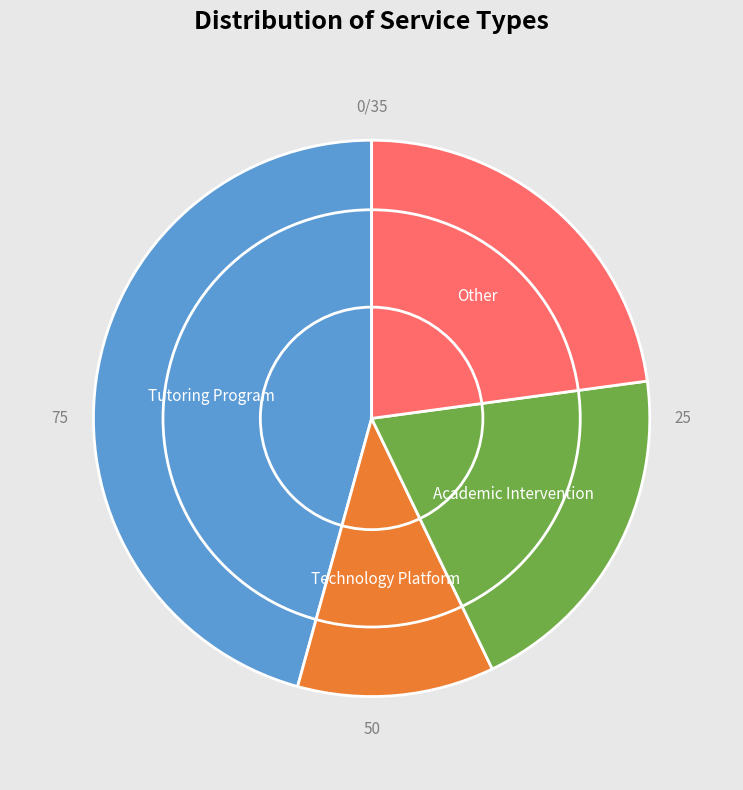

Which slice is the largest?

Tutoring Program